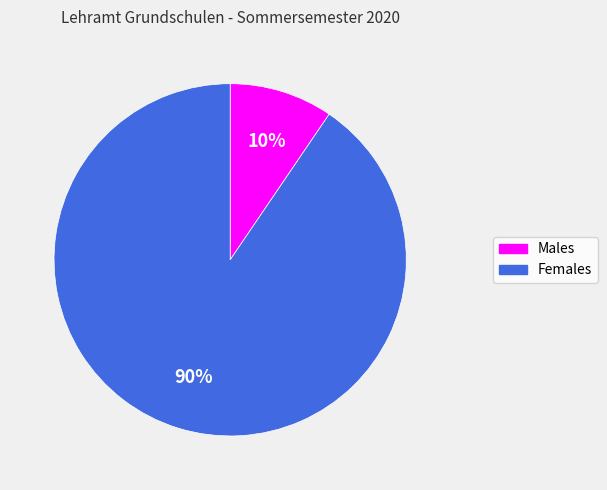

True or false: Females accounts for 90% of the total.

True